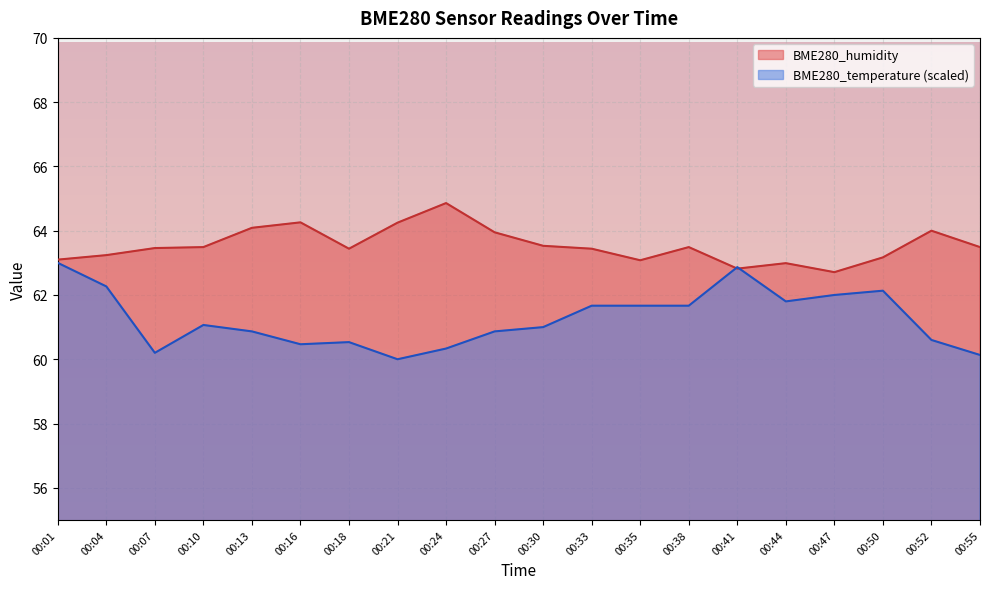

What is the total value across all series at 00:01?

126.1